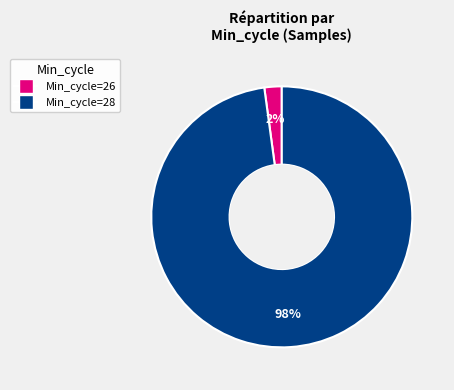

How many slices are in this pie chart?

2